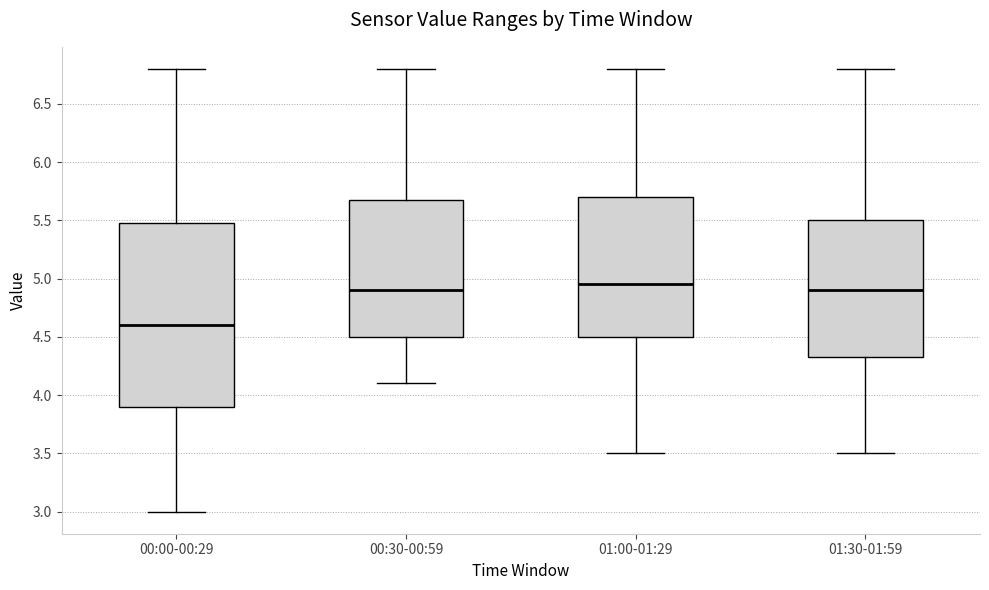

Reading left to right, read every box against the y-axis: the position of its median line, the range the box covers, and the ends of its whiskers. The values are not printed on the chart, so give them approximately, as read against the axis.

00:00-00:29: median 4.60, box 3.90 to 5.50, whiskers 3.00 to 6.80
00:30-00:59: median 4.90, box 4.50 to 5.70, whiskers 4.10 to 6.80
01:00-01:29: median 4.95, box 4.50 to 5.70, whiskers 3.50 to 6.80
01:30-01:59: median 4.90, box 4.35 to 5.50, whiskers 3.50 to 6.80